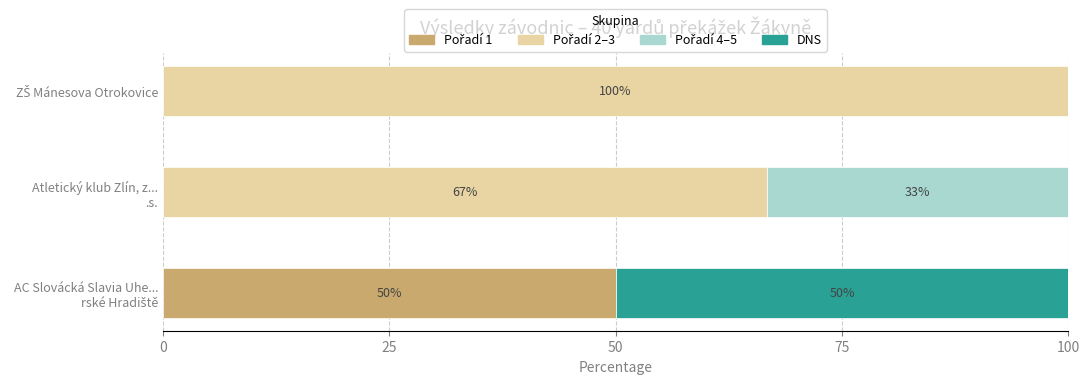

How many distinct data groups are displayed?

4